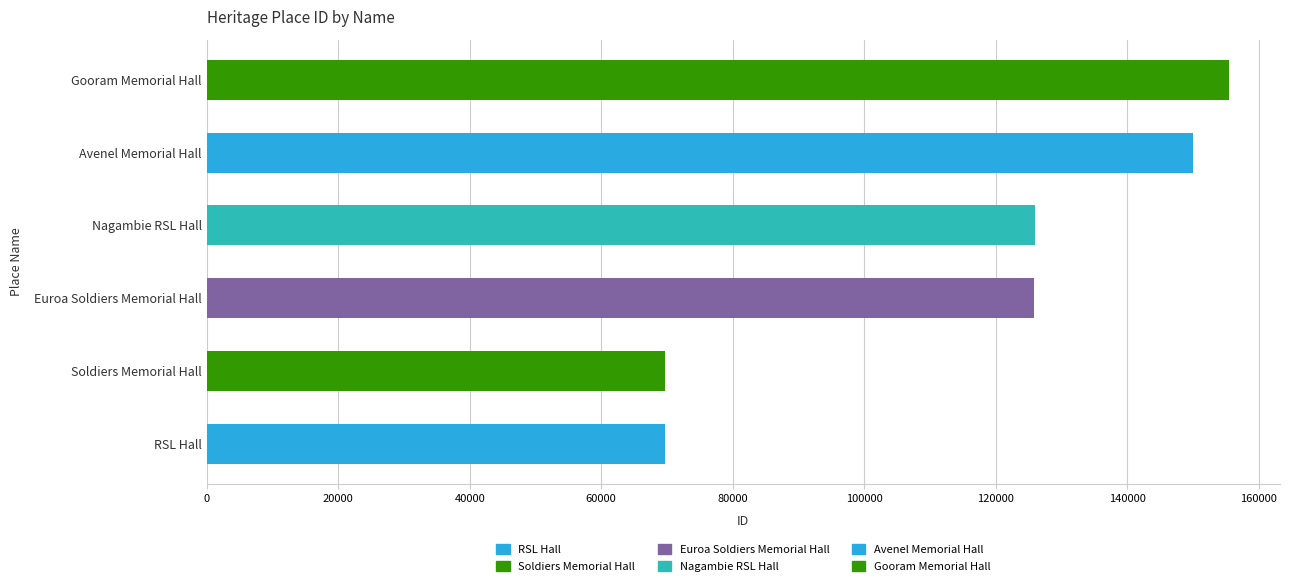

What is the sum of the values at Nagambie RSL Hall and RSL Hall?

195746